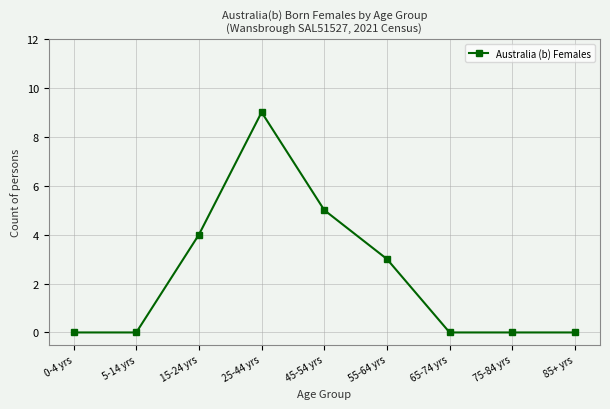

What is the average value?

2